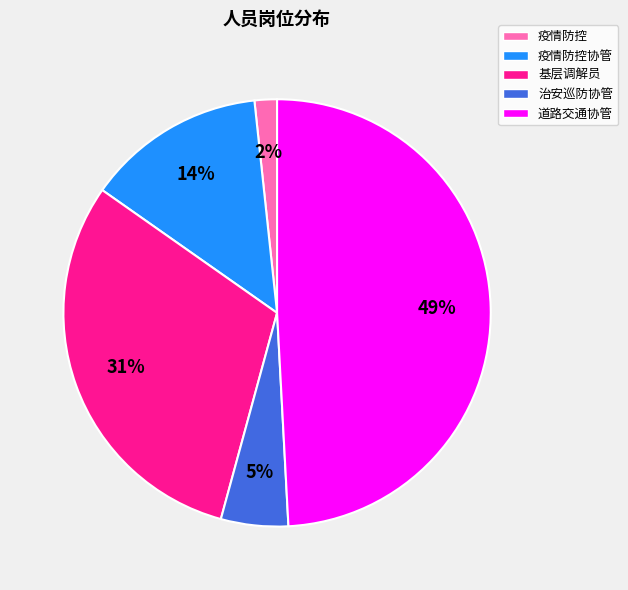

Is there any slice that represents more than half of the pie?

No